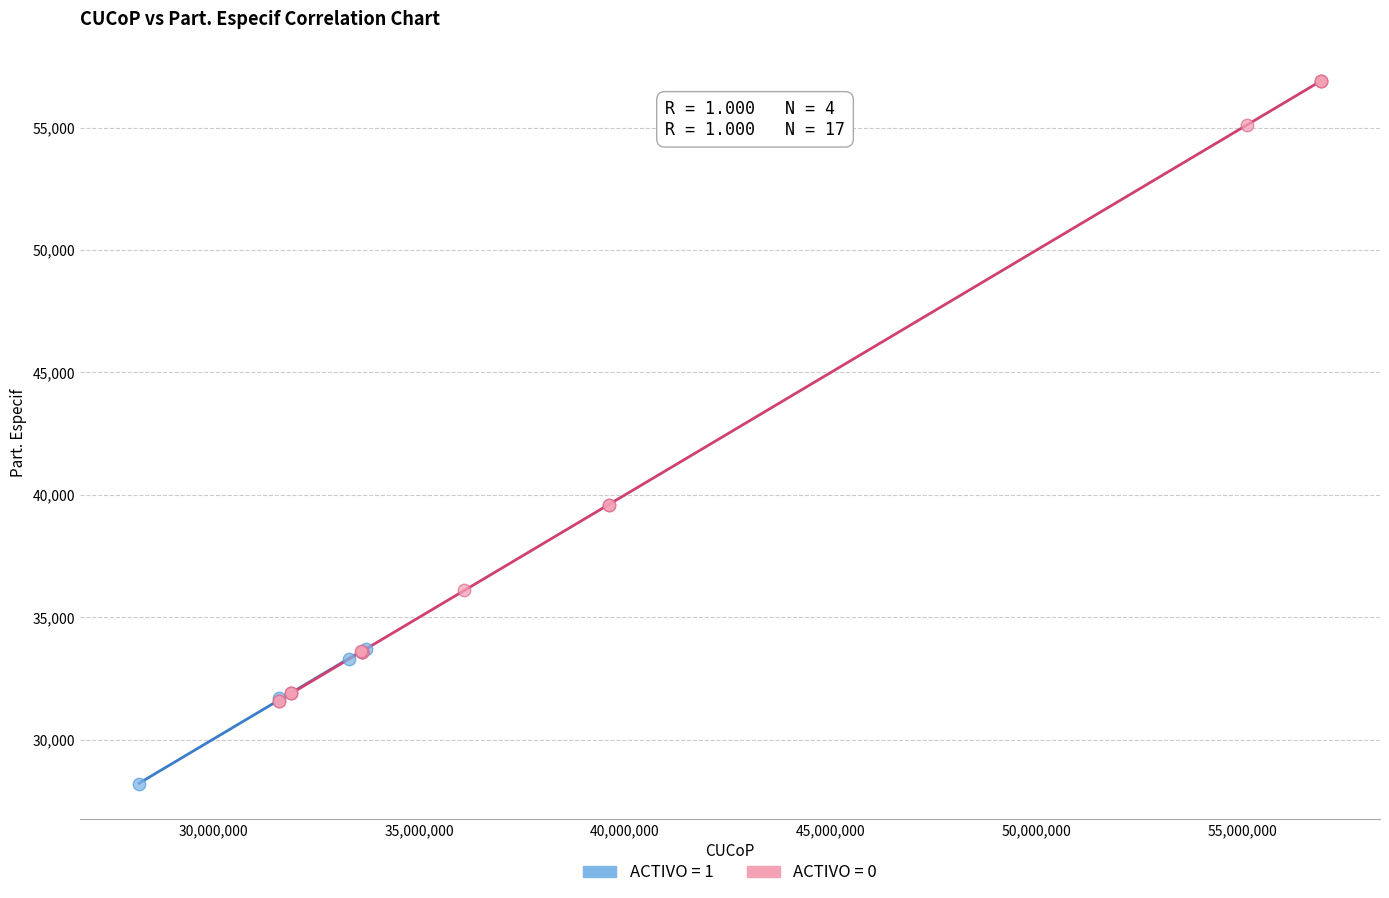

Which series has the largest Y range (max minus min)?

ACTIVO = 0